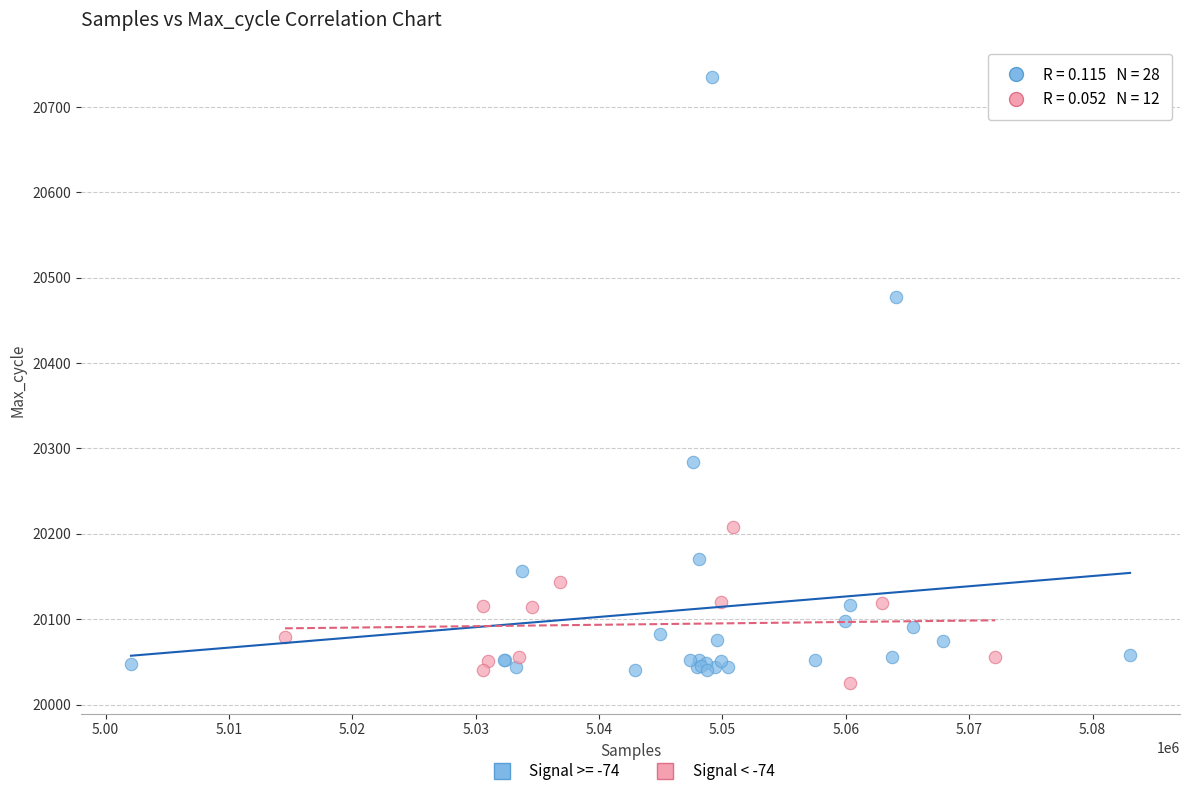

Which series has the widest spread of Y values?

Signal >= -74